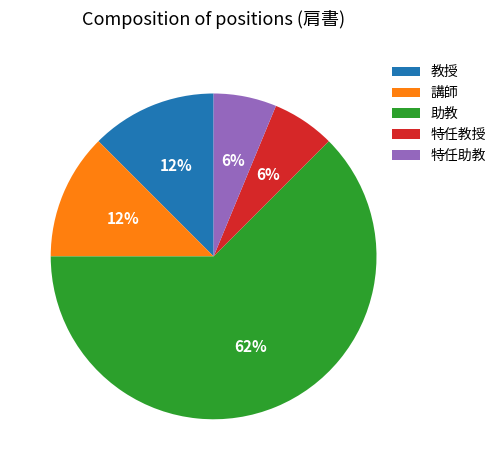

Count the number of slices in the pie.

5